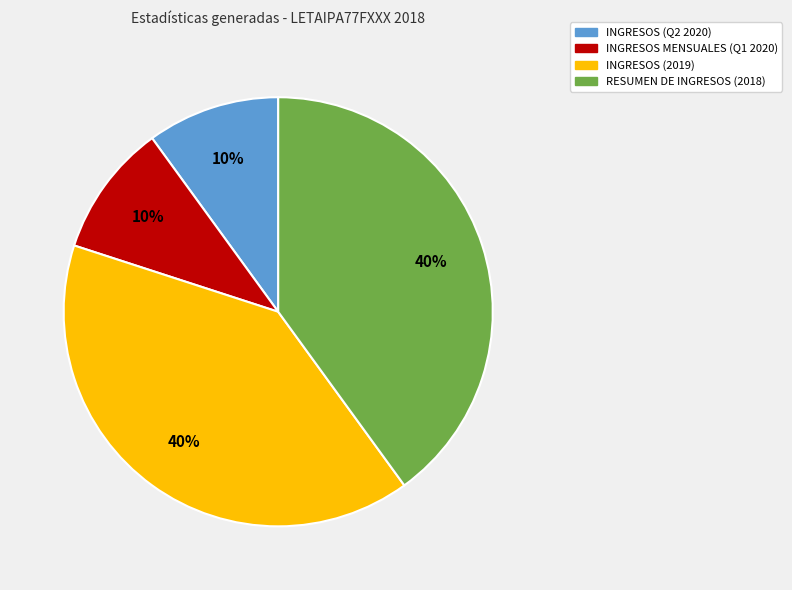

To the nearest percent, what is the difference between the largest and smallest slice percentages?

30%